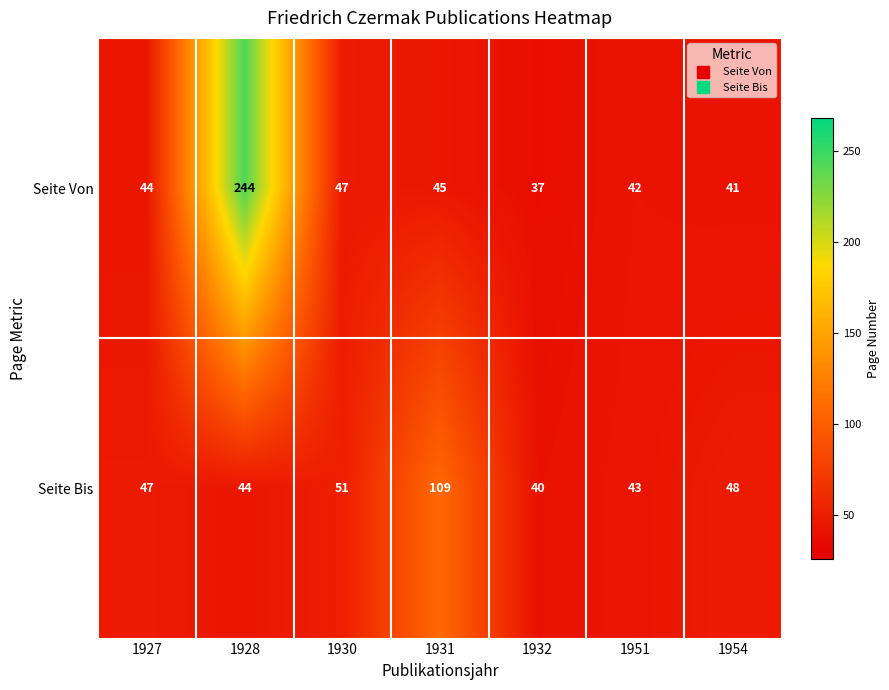

Where is Seite Von nearest to the value 140?

1930